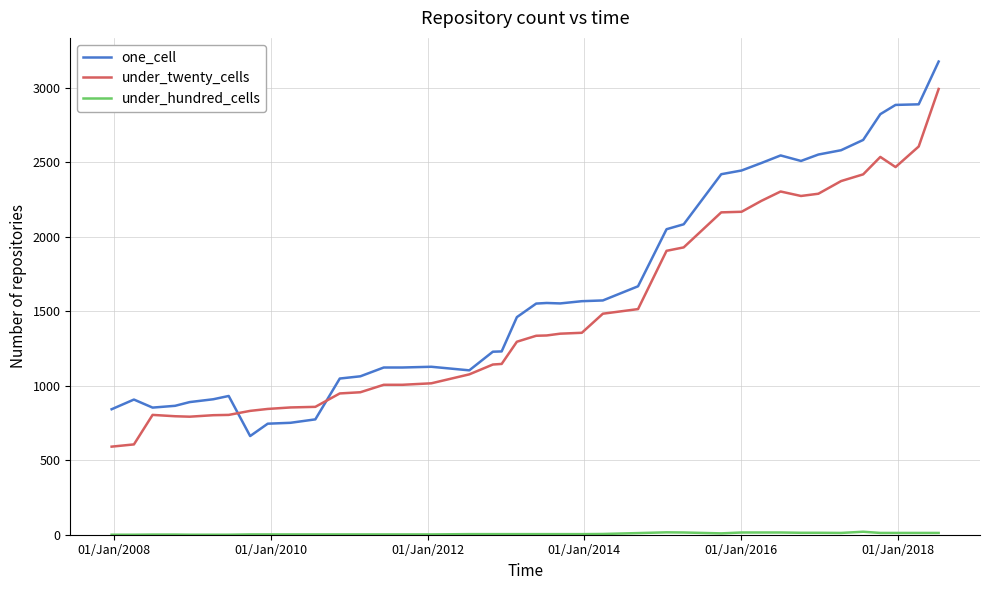

What is the greatest value displayed?

3175